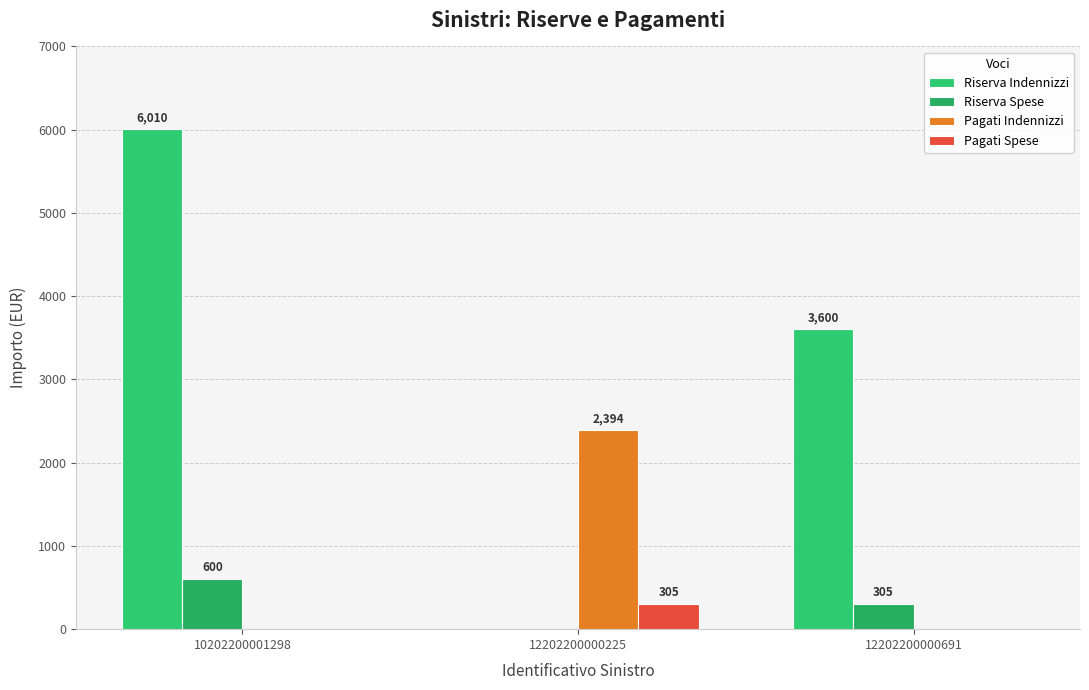

True or false: Pagati Indennizzi has a value of 3978 at 12202200000225.

False